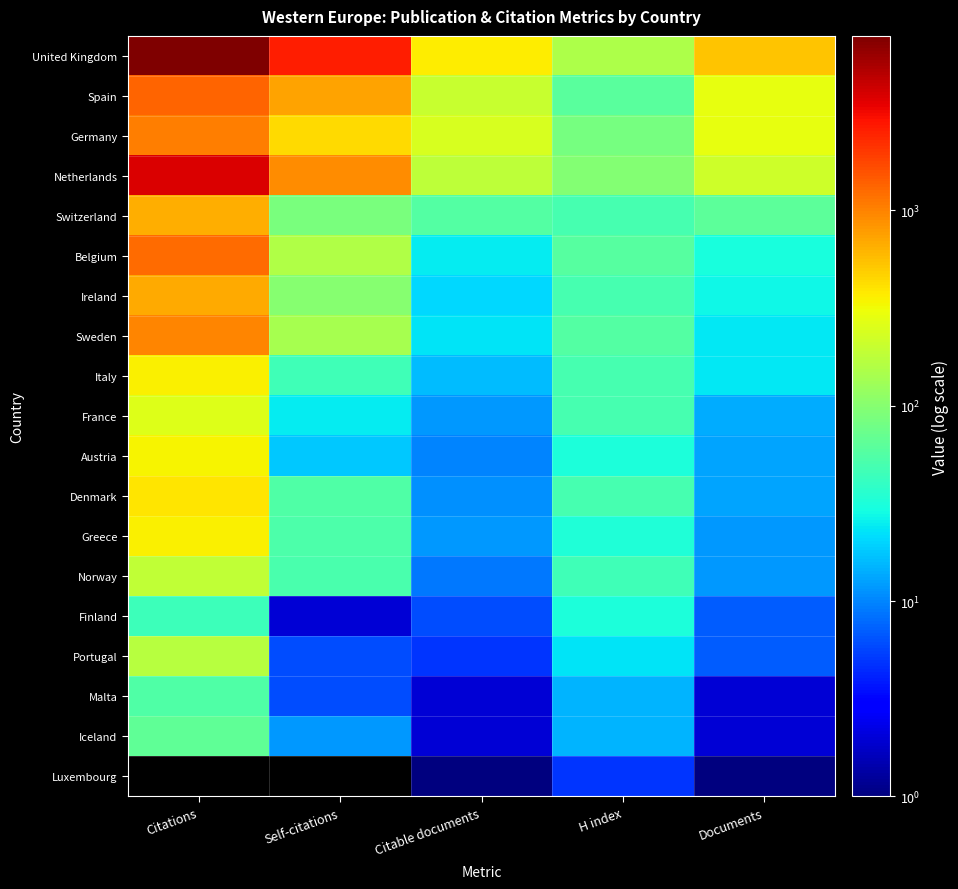

What is the maximum value shown in the chart?

7794